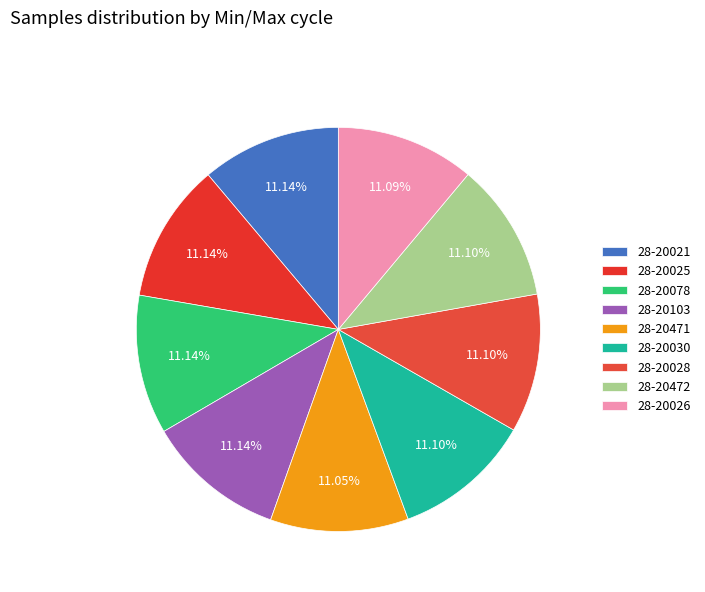

What percentage is the 28-20028 slice, to the nearest percent?

11%